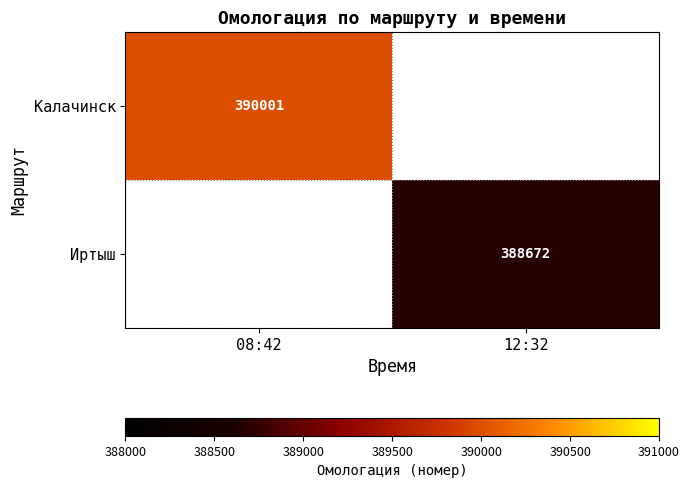

Which label corresponds to the largest value in the chart?

08:42